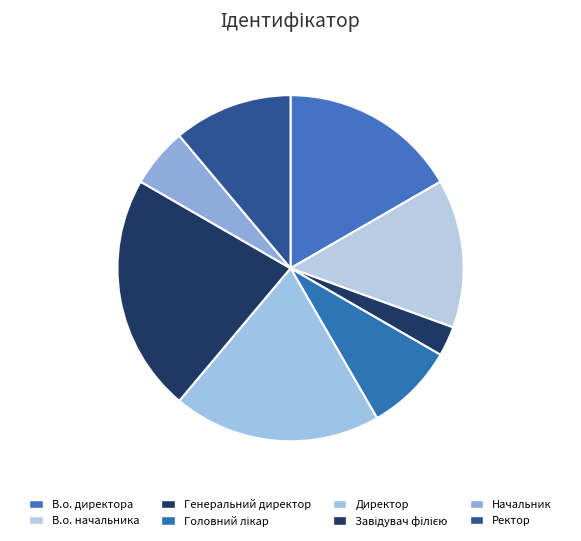

How many slices are in this pie chart?

8